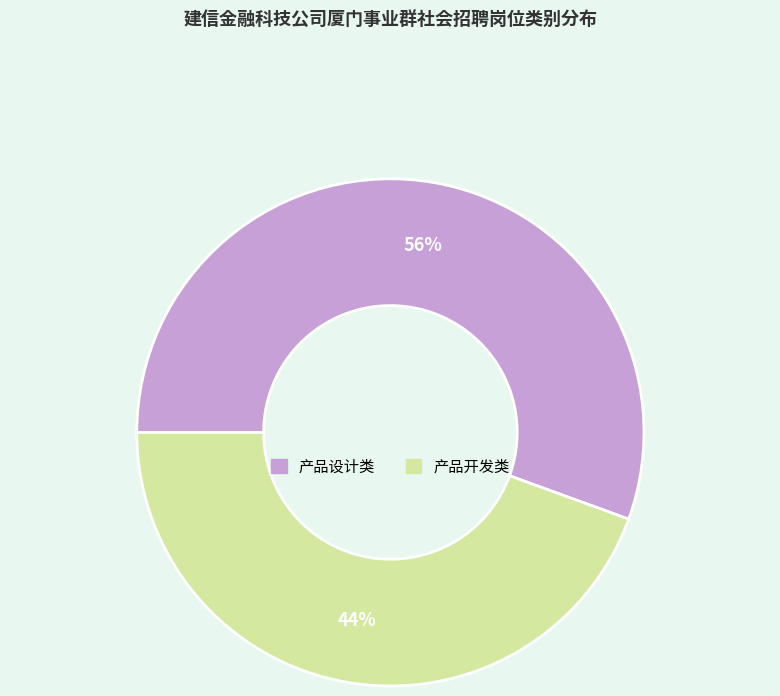

True or false: 产品设计类 accounts for 62% of the total.

False